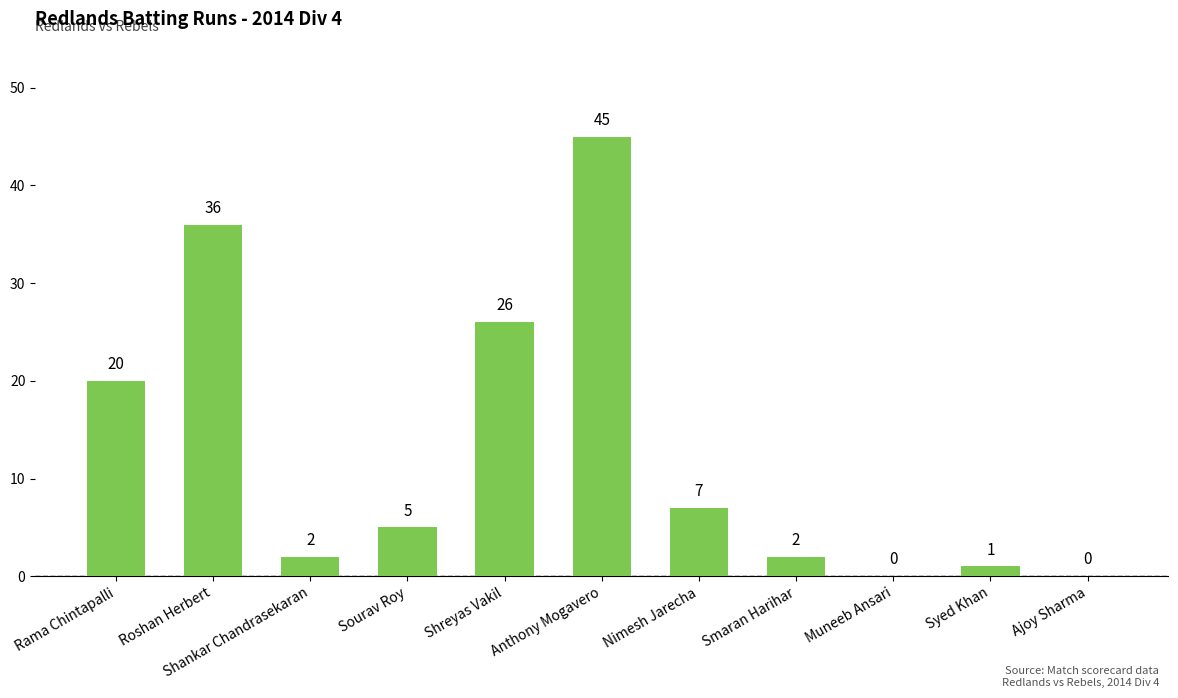

Is it true that the value at Anthony Mogavero is 45?

True